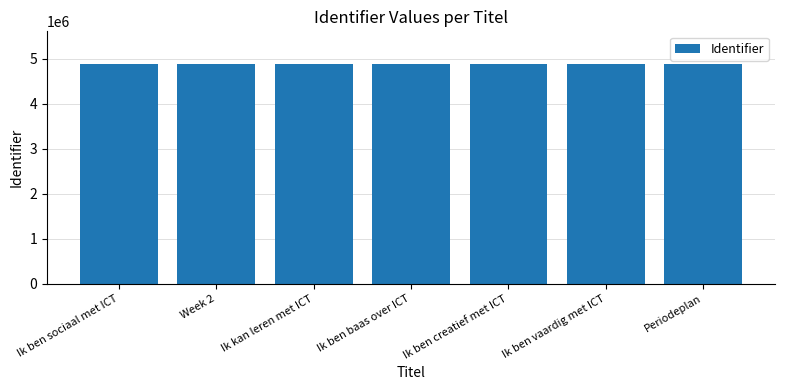

What position from the left is Ik kan leren met ICT?

3